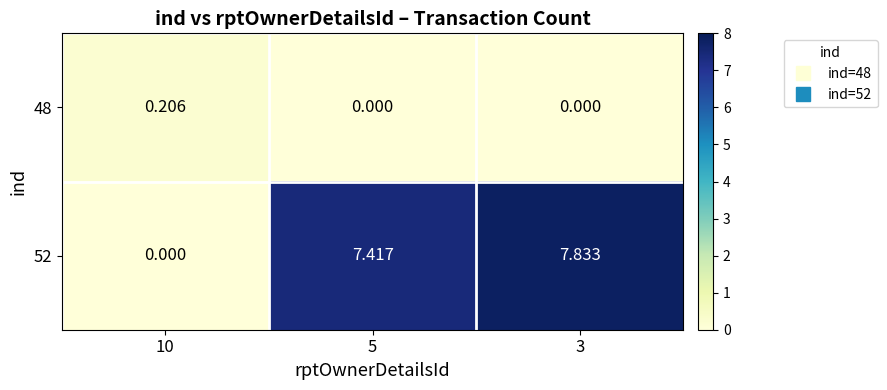

How many values in the 52 series are below 7?

1